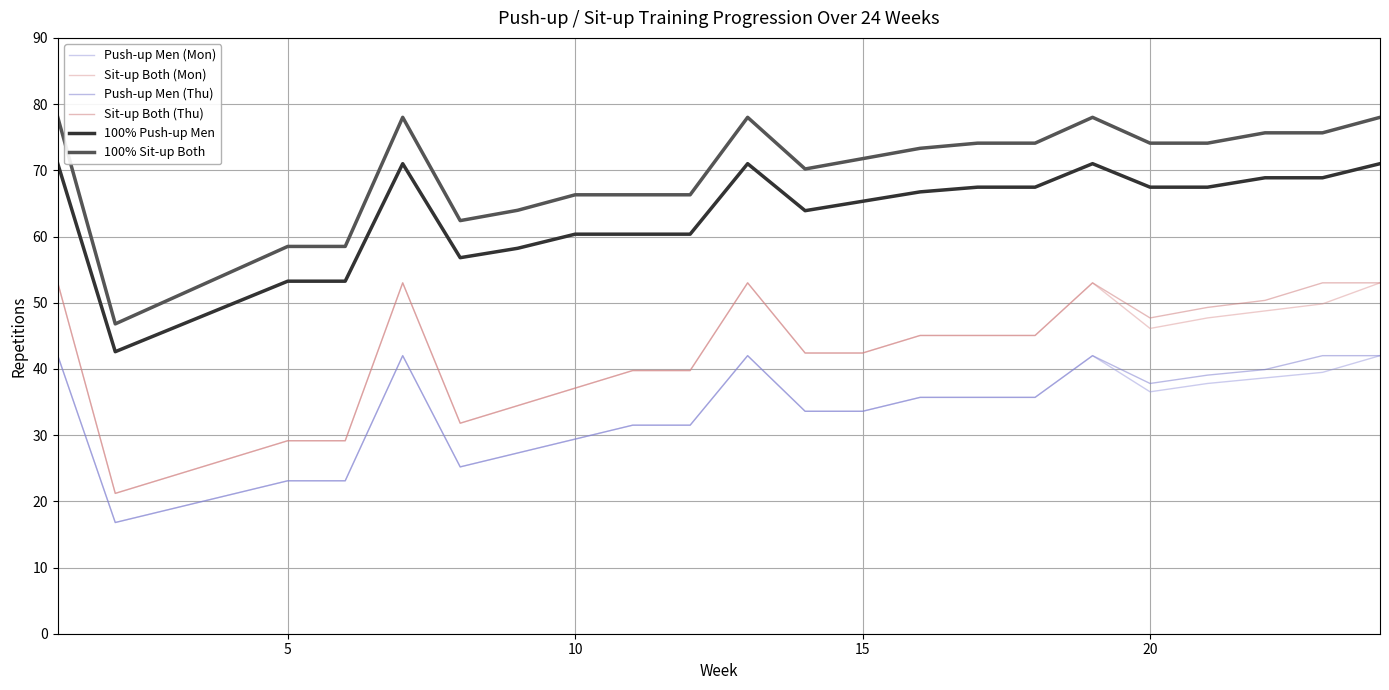

What is the maximum value shown in the chart?

78.0